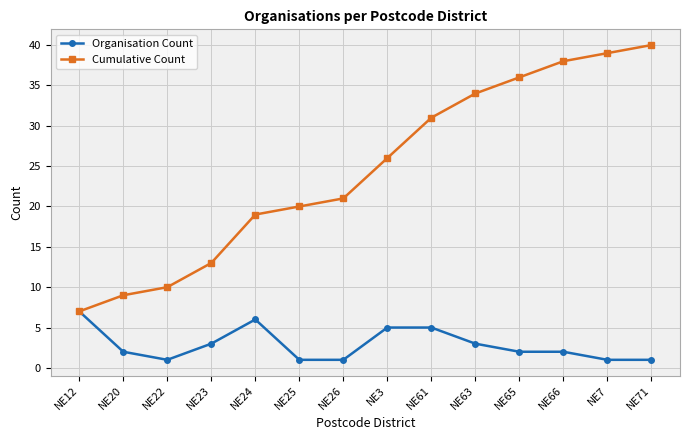

Reading left to right, transcribe all the data shown in this chart.

Organisation Count: 7	2	1	3	6	1	1	5	5	3	2	2	1	1
Cumulative Count: 7	9	10	13	19	20	21	26	31	34	36	38	39	40